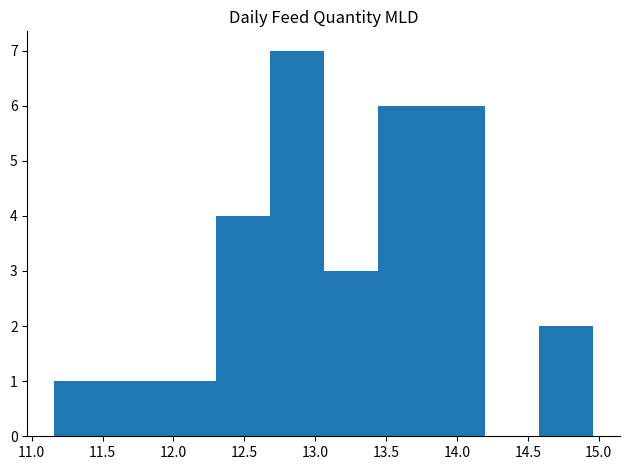

What is the height of the bar covering 12.68 to 13.06 on the x-axis? Neither the bar edges nor the heights are printed on the chart, so give them approximately, as read against the axes.

7